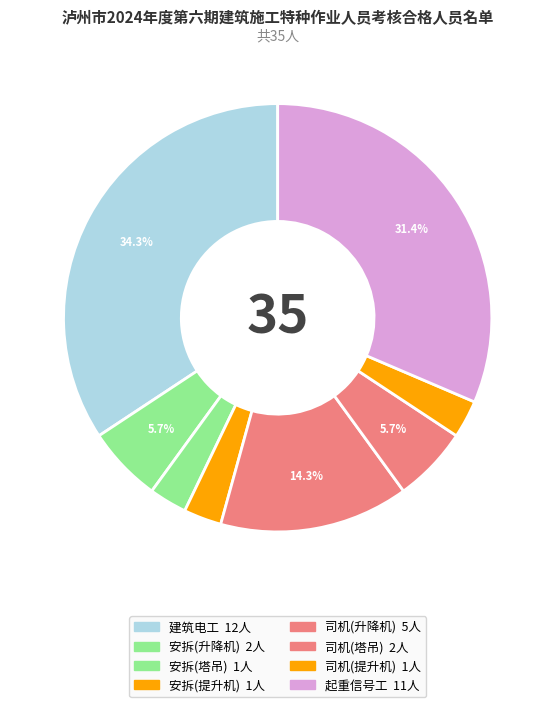

Rank the categories by value from lowest to highest.

建筑起重机械安装拆卸工(塔式起重机), 建筑起重机械安装拆卸工(物料提升机), 建筑起重机械司机(物料提升机), 建筑起重机械安装拆卸工(施工升降机), 建筑起重机械司机(塔式起重机), 建筑起重机械司机(施工升降机), 建筑起重司索信号工, 建筑电工